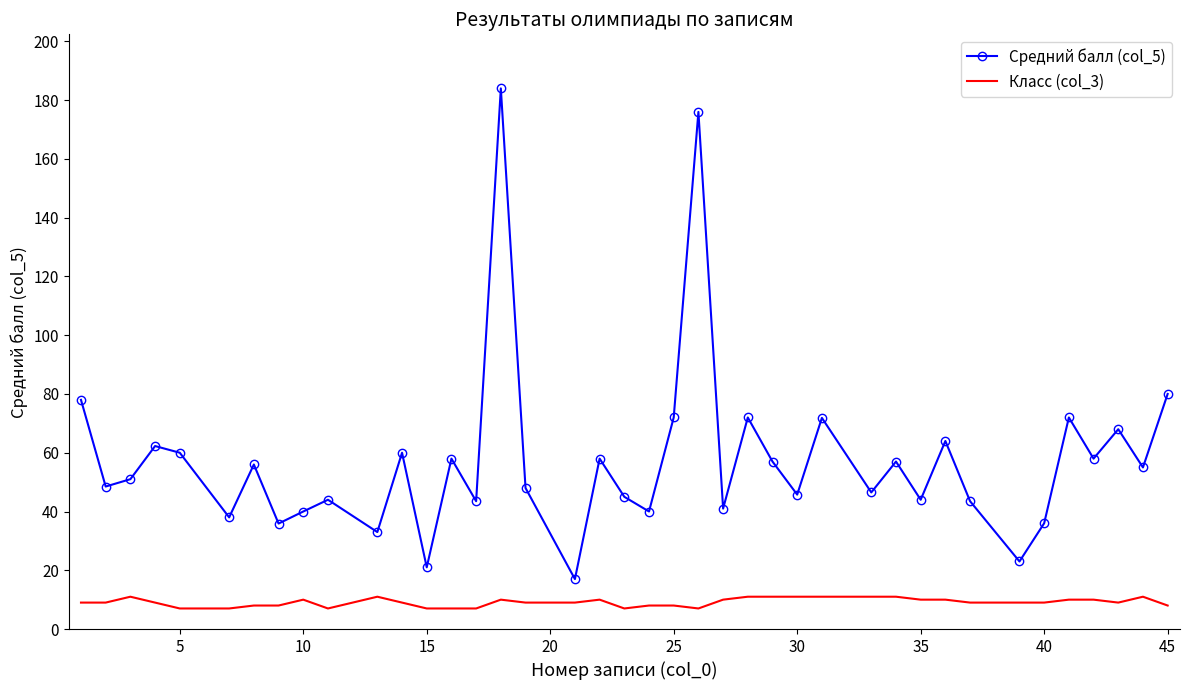

Which series has the largest total across all categories?

Средний балл (col_5)